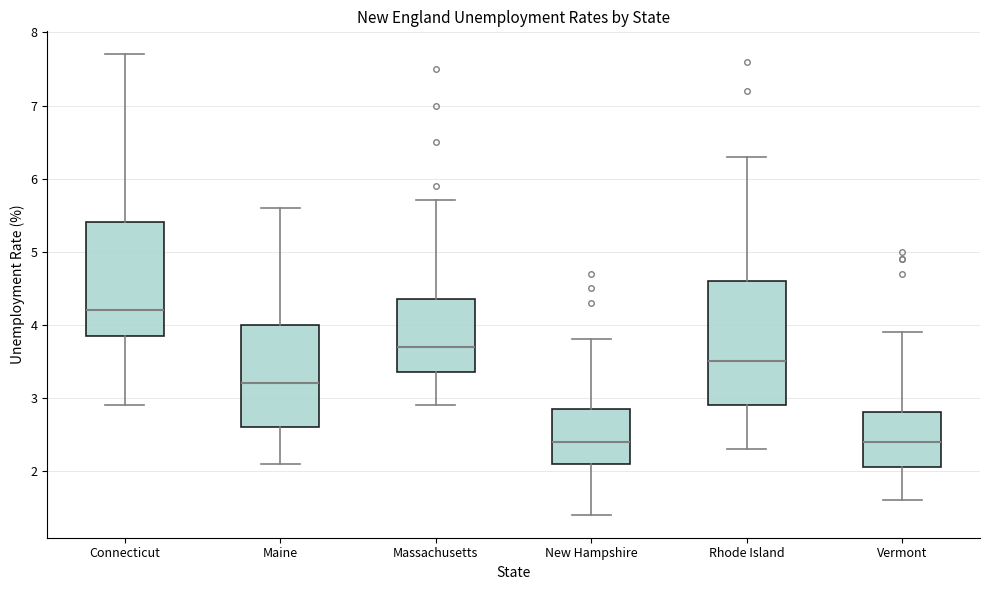

Which box is the tallest, from its lower edge to its upper edge?

Rhode Island